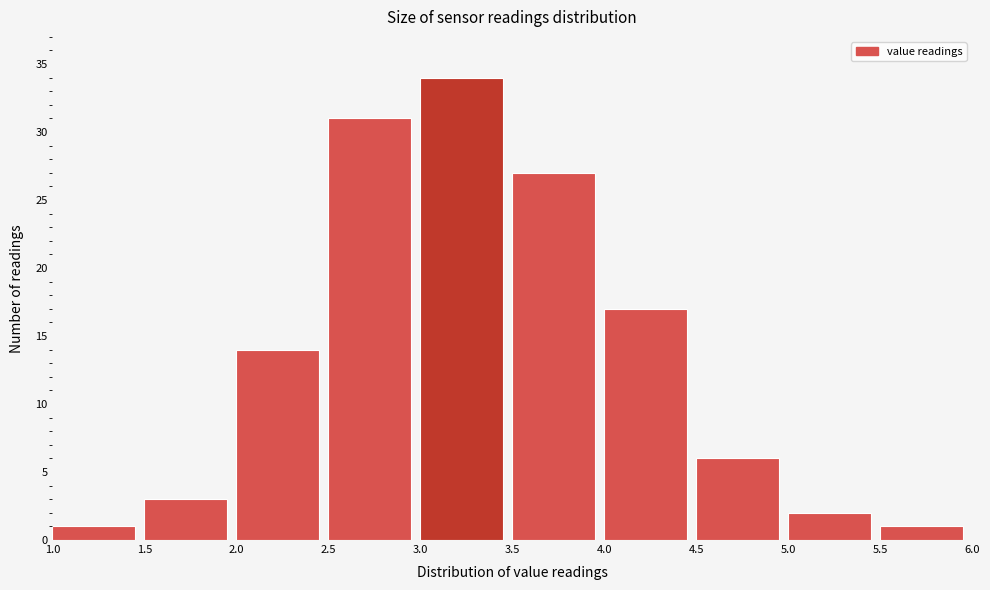

Reading left to right, transcribe this chart: for each bar, give the range it covers on the x-axis and its height. The values are not printed on the chart, so give them approximately, as read against the axis.

1.0 to 1.5: 1
1.5 to 2.0: 3
2.0 to 2.5: 14
2.5 to 3.0: 31
3.0 to 3.5: 34
3.5 to 4.0: 27
4.0 to 4.5: 17
4.5 to 5.0: 6
5.0 to 5.5: 2
5.5 to 6.0: 1